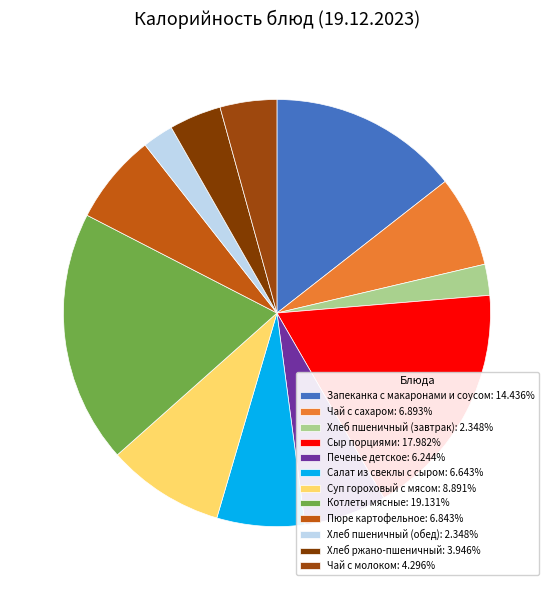

To the nearest percent, what portion does Чай с сахаром represent?

7%